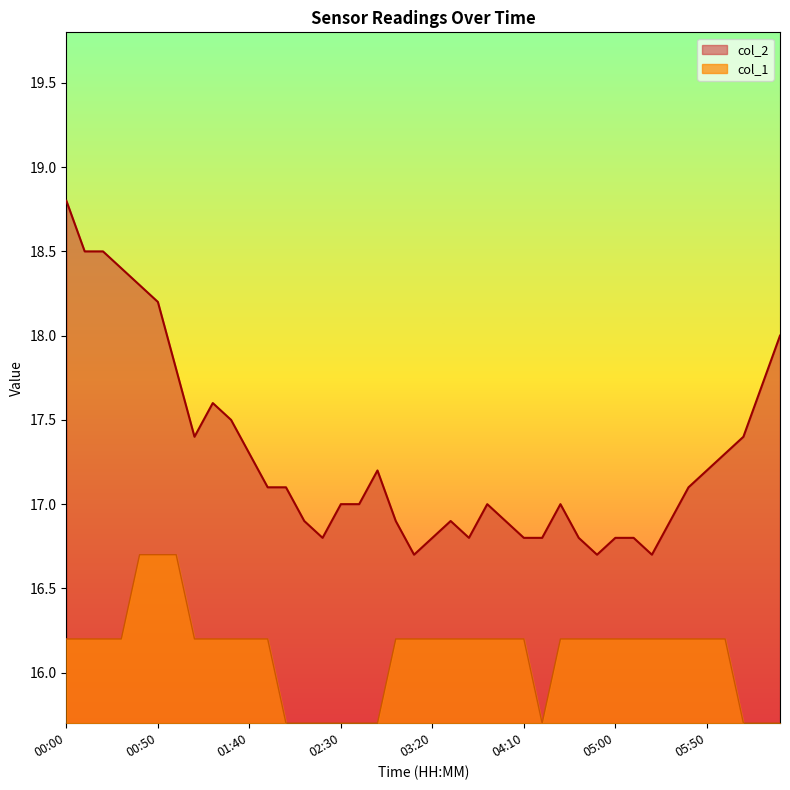

The col_2 series shows 27.3 at 03:10. True or false?

False